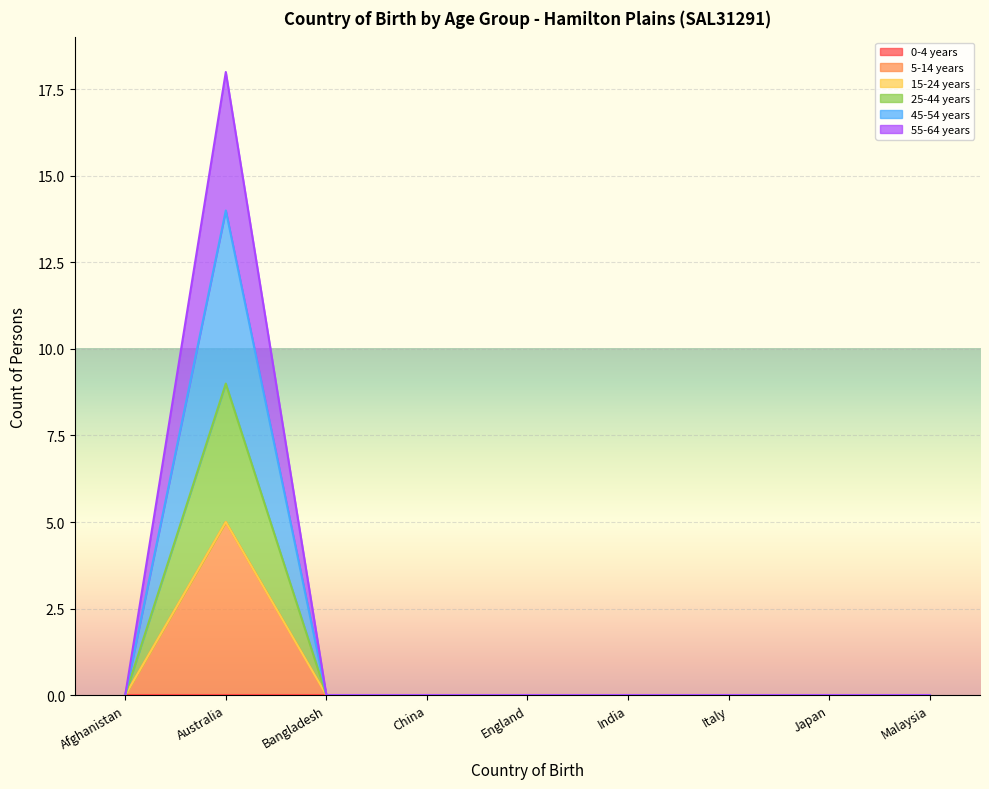

What position from the left is India?

6